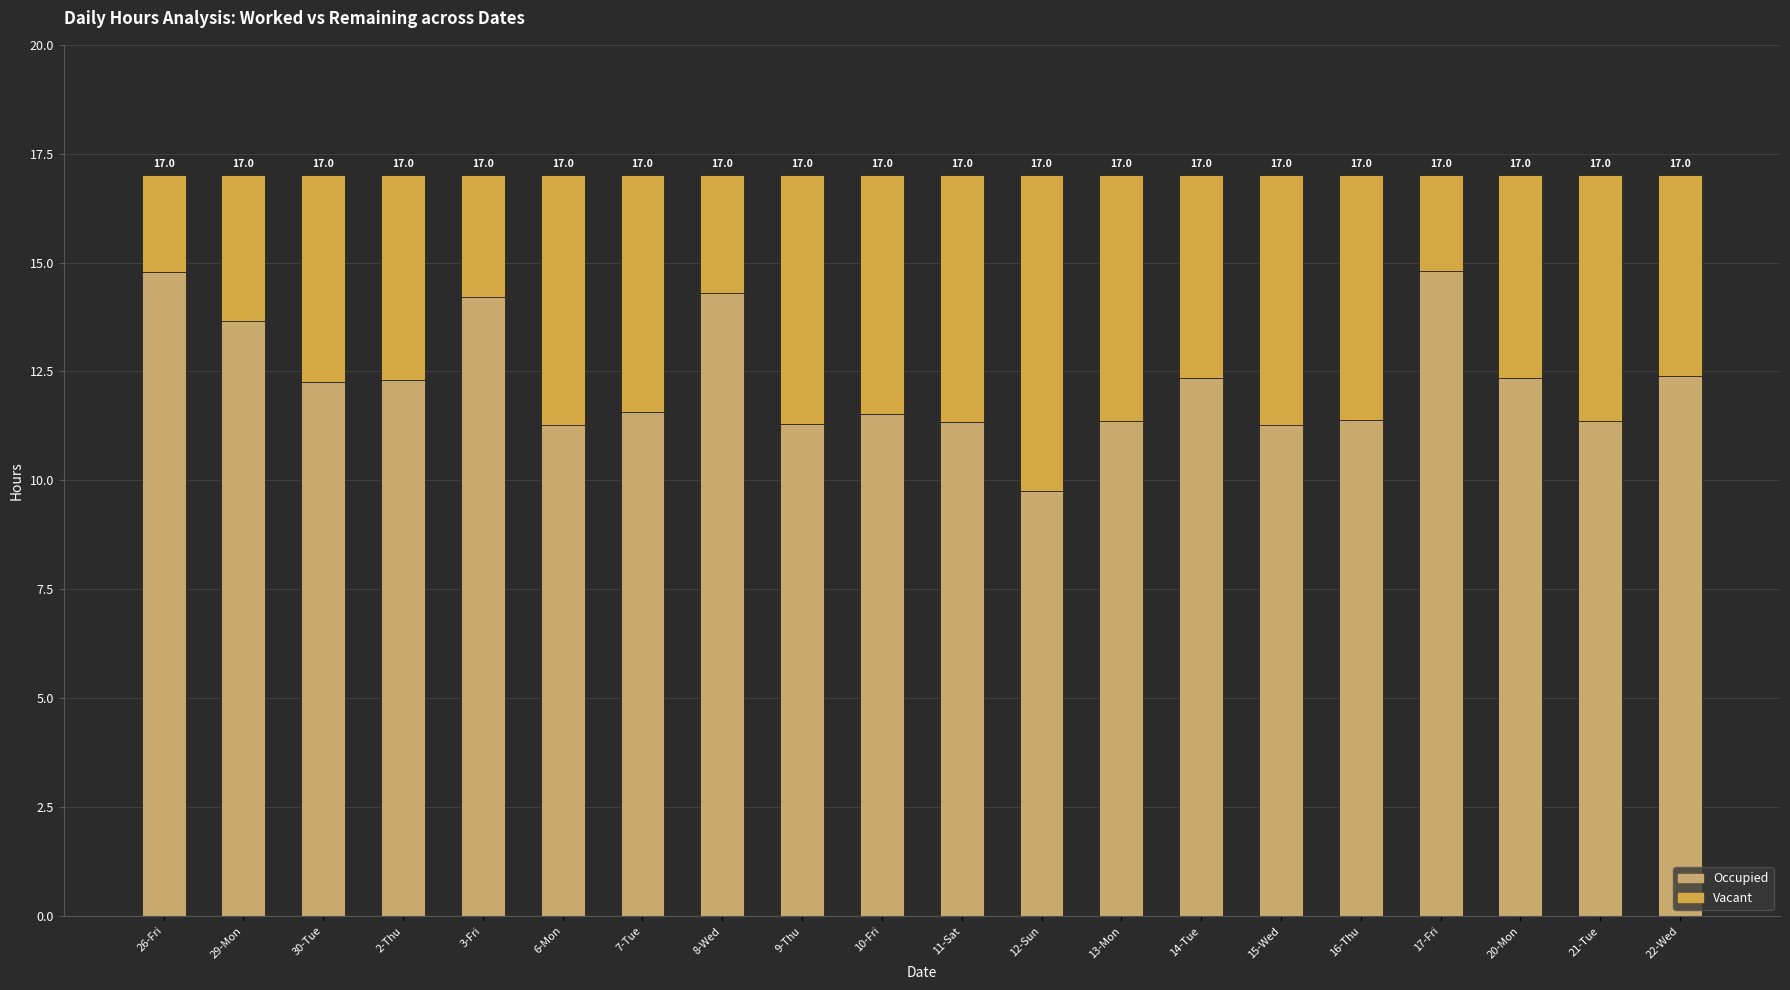

How many bars are there in total?

20